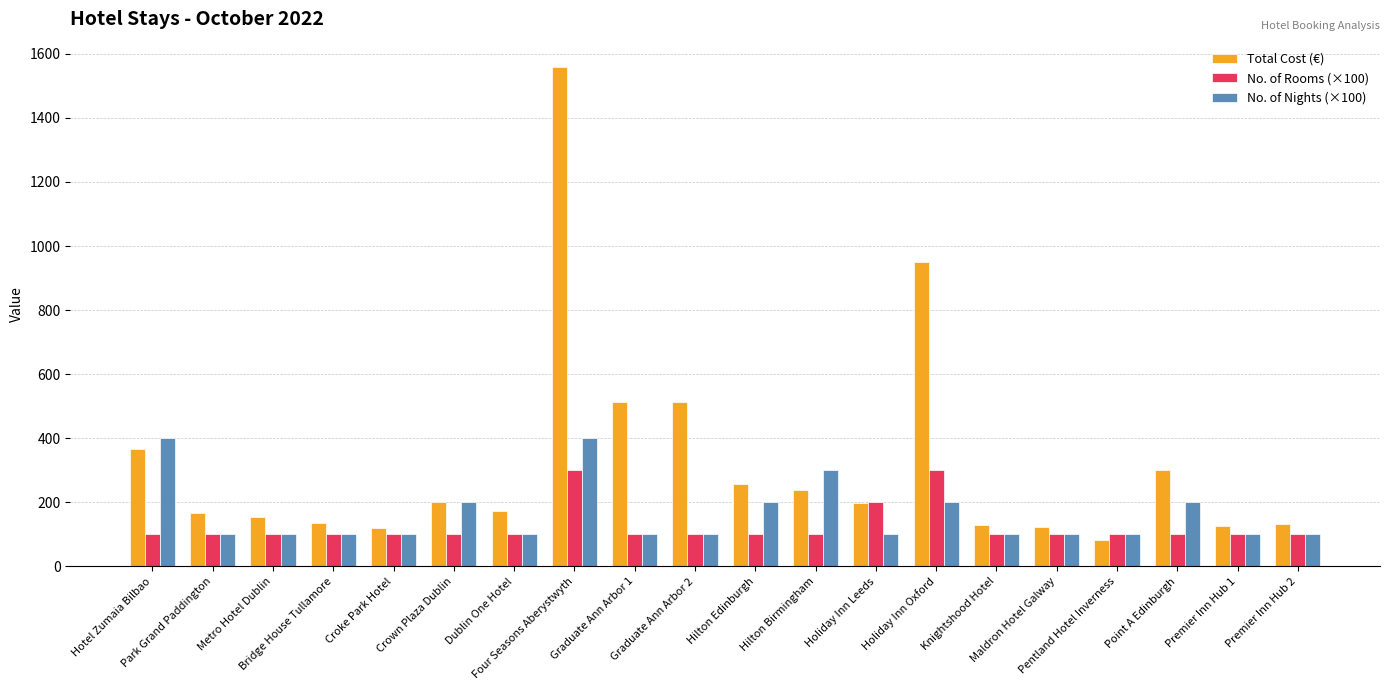

At which category is the sum across all series the highest?

Four Seasons Aberystwyth